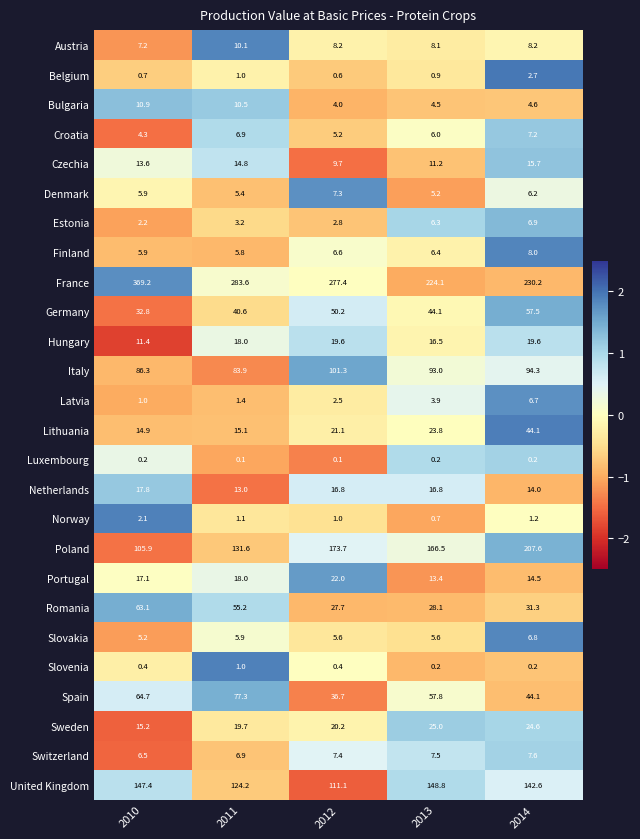

Between 2011 and 2012, which series saw the biggest shift?

Poland